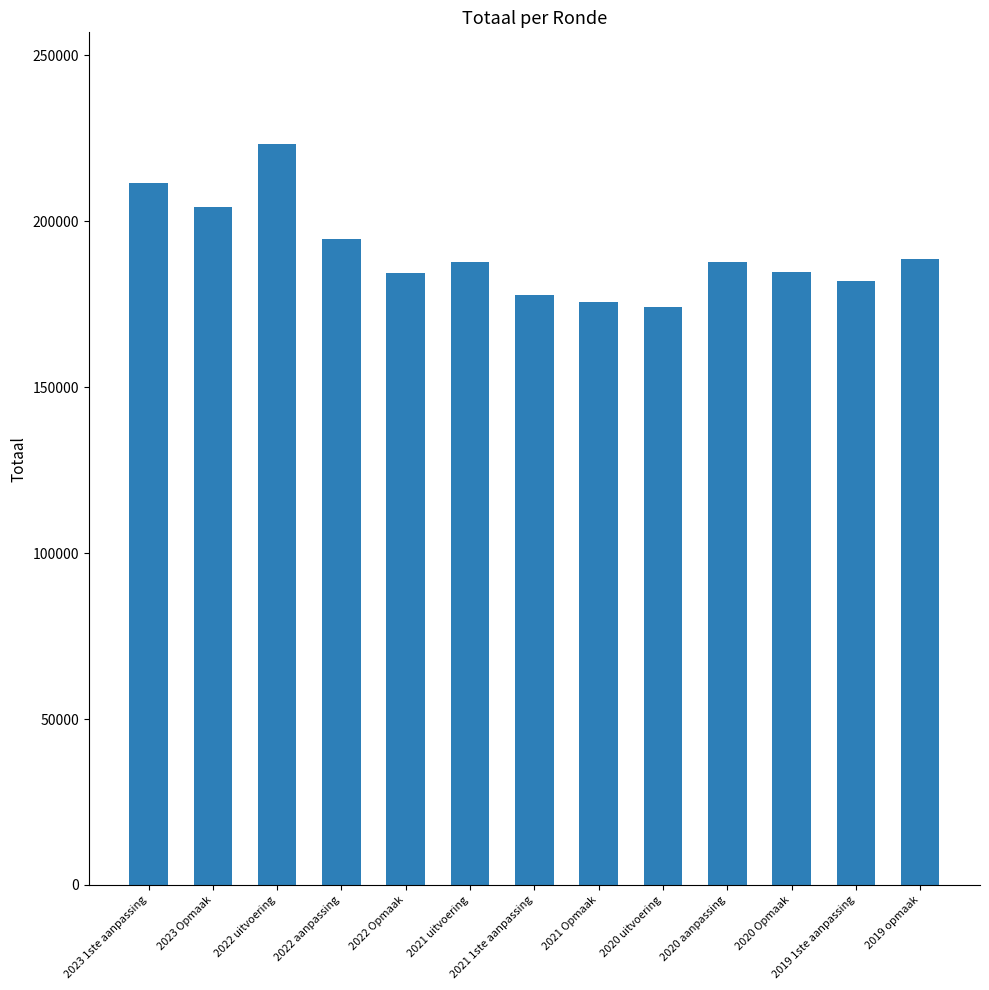

What is the label of the 8th bar from the left?

2021 Opmaak